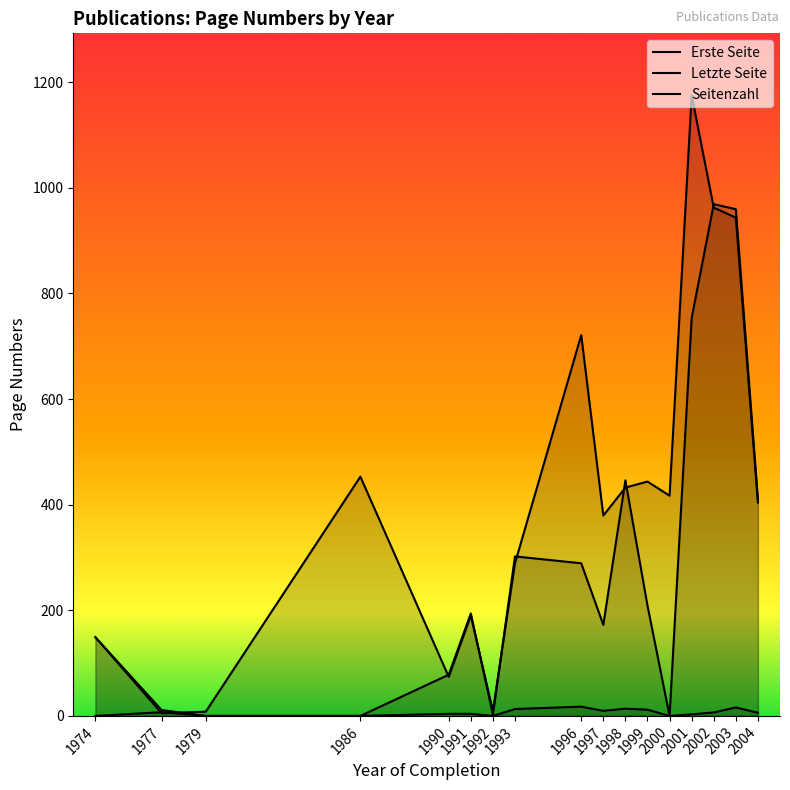

How many categories are shown in the chart?

17